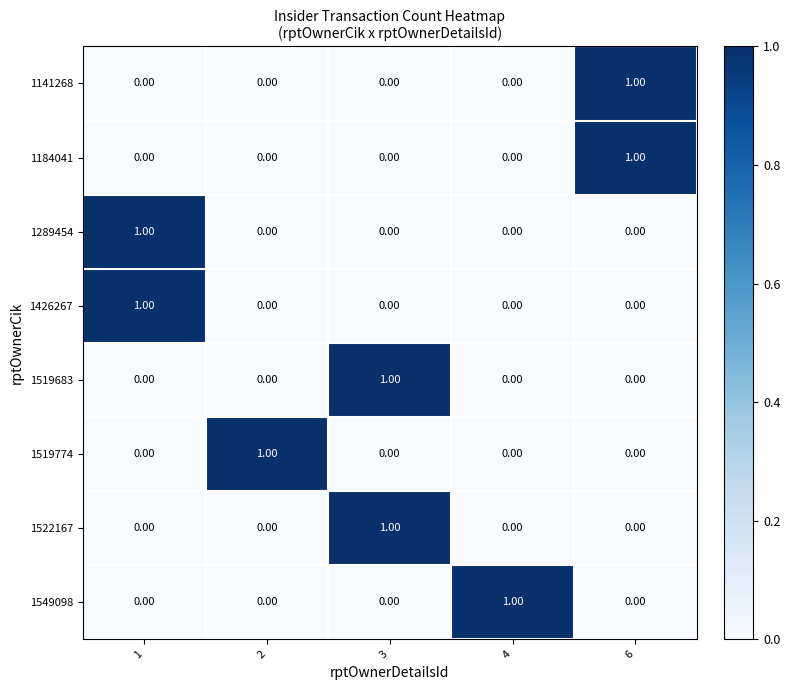

At how many categories does at least one series exceed 0?

5